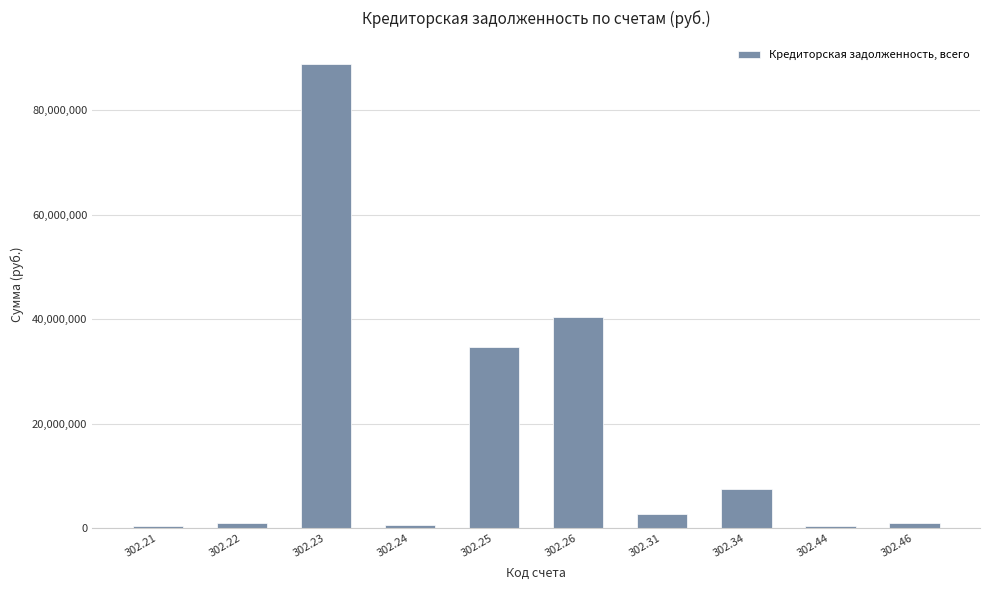

The value at 302.23 is 88938484.6. True or false?

True